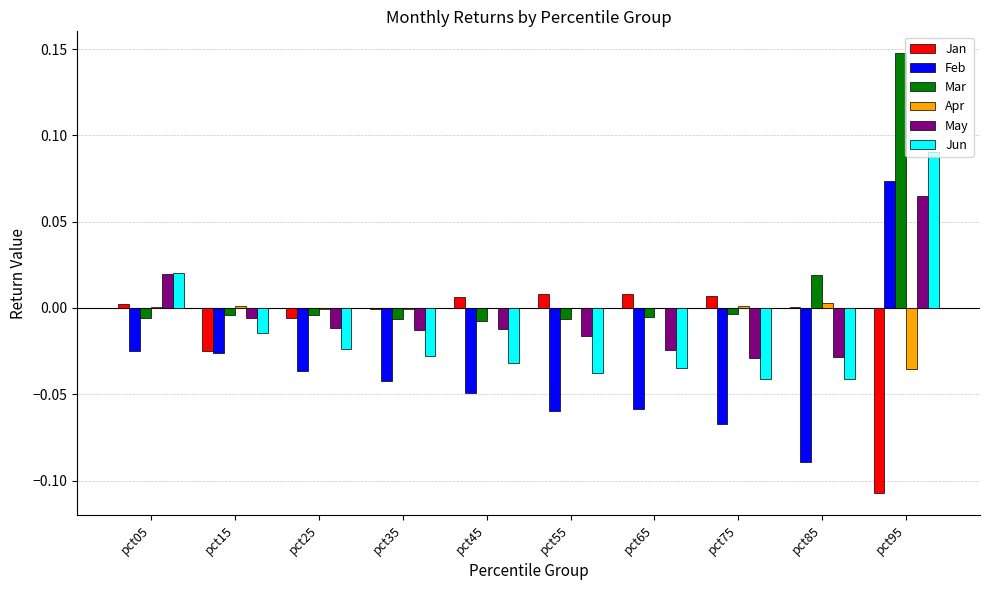

Between pct15 and pct95, which series saw the biggest shift?

Mar